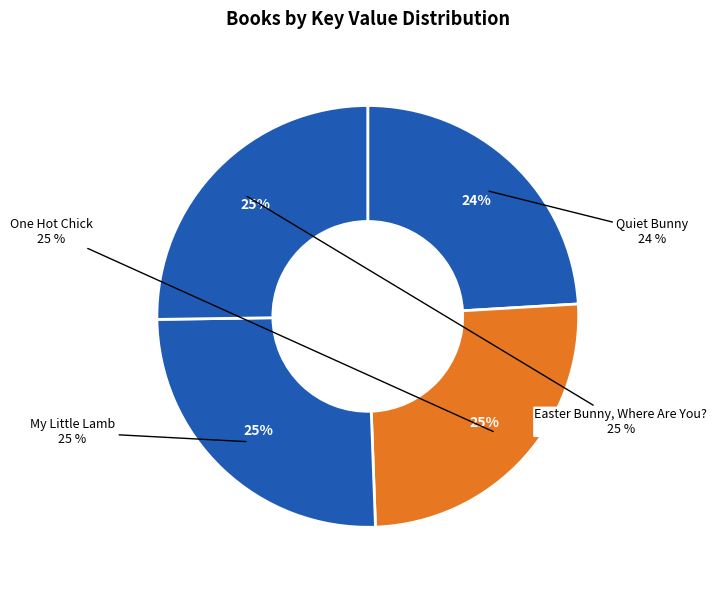

Does Easter Bunny, Where Are You? represent more than half of the total?

No